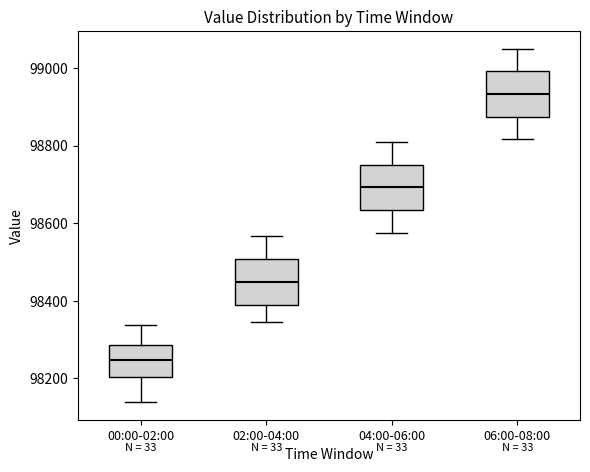

Reading left to right, transcribe this box plot: for each box, give where its median line is, the range the box spans, and where its two whiskers end, as read against the y-axis. The values are not printed on the chart, so give them approximately, as read against the axis.

00:00-02:00: median 98240, box 98200 to 98280, whiskers 98140 to 98340
02:00-04:00: median 98440, box 98400 to 98500, whiskers 98340 to 98560
04:00-06:00: median 98700, box 98640 to 98760, whiskers 98580 to 98800
06:00-08:00: median 98940, box 98880 to 99000, whiskers 98820 to 99060